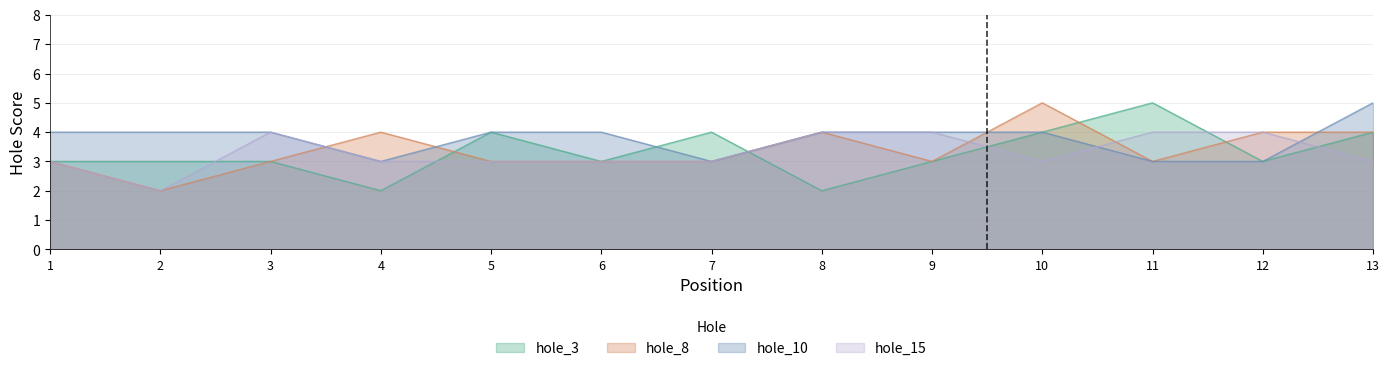

What is the greatest value displayed?

5